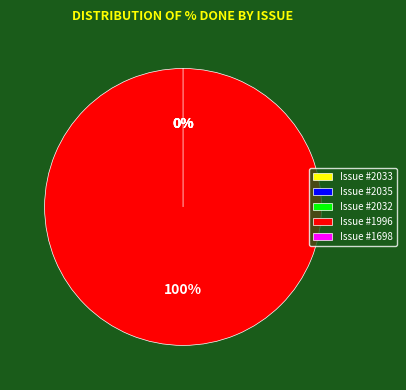

Does 2033 account for over 50% of the chart?

No